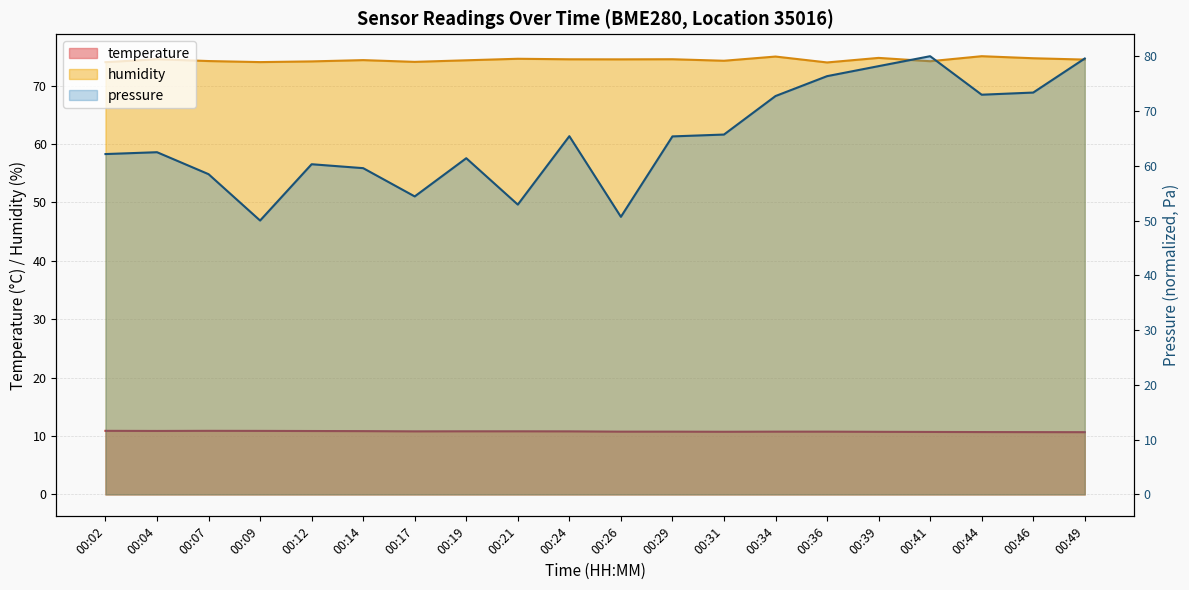

Between 00:21 and 00:02, which is larger?

00:02